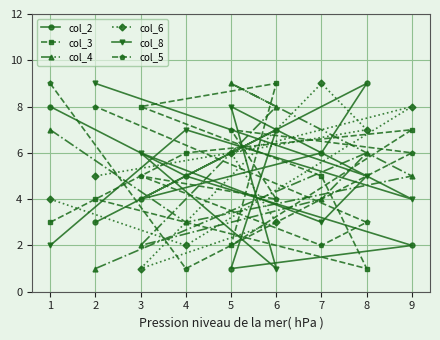

Between 4 and 3, which series saw the biggest shift?

col_5